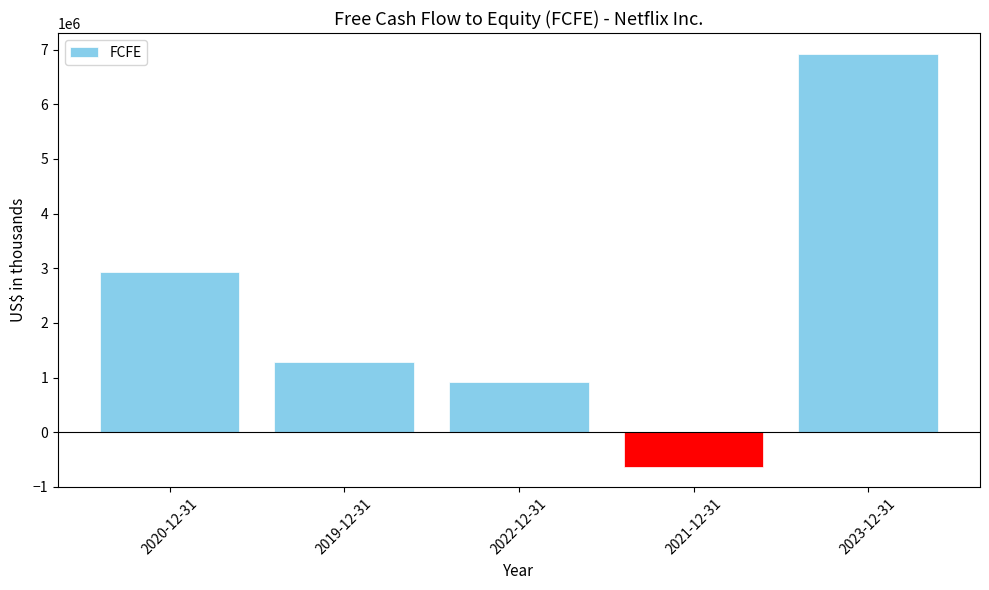

How many bars are there in total?

5